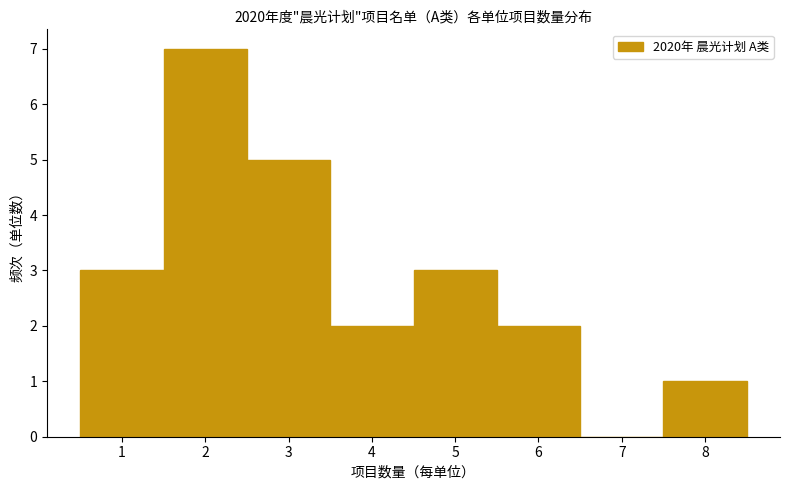

Reading left to right, list every bar in this chart as the range it spans on the x-axis followed by its height. The values are not printed on the chart, so give them approximately, as read against the axis.

0.5 to 1.5: 3
1.5 to 2.5: 7
2.5 to 3.5: 5
3.5 to 4.5: 2
4.5 to 5.5: 3
5.5 to 6.5: 2
6.5 to 7.5: 0
7.5 to 8.5: 1